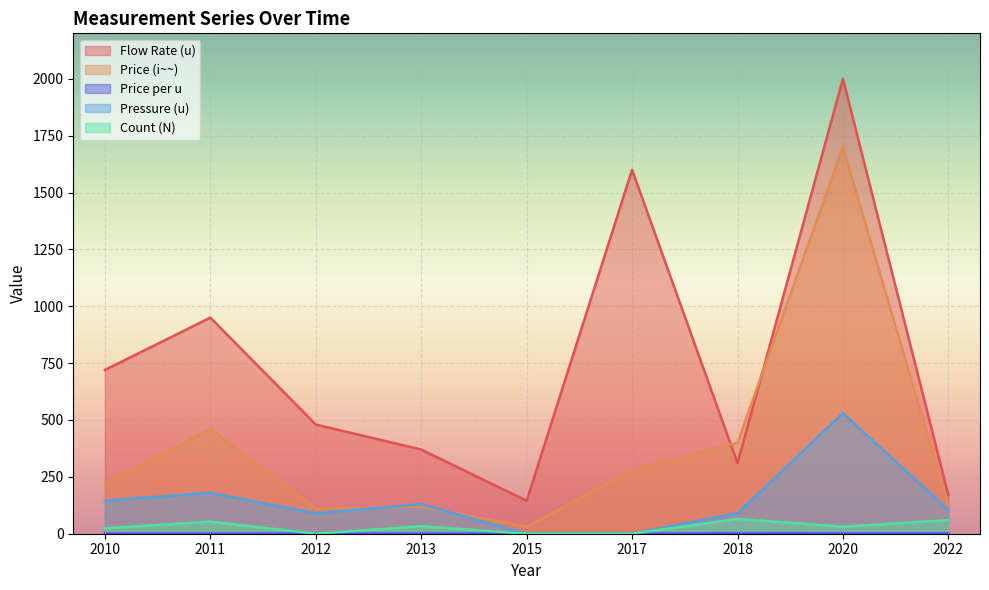

True or false: Flow Rate (u) and Pressure (u) cross at least once.

False